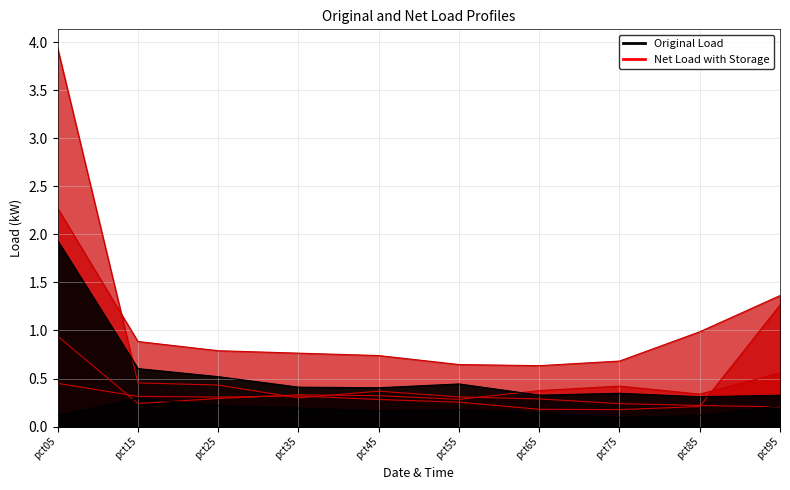

The Apr series shows 0.2 at pct85. True or false?

False